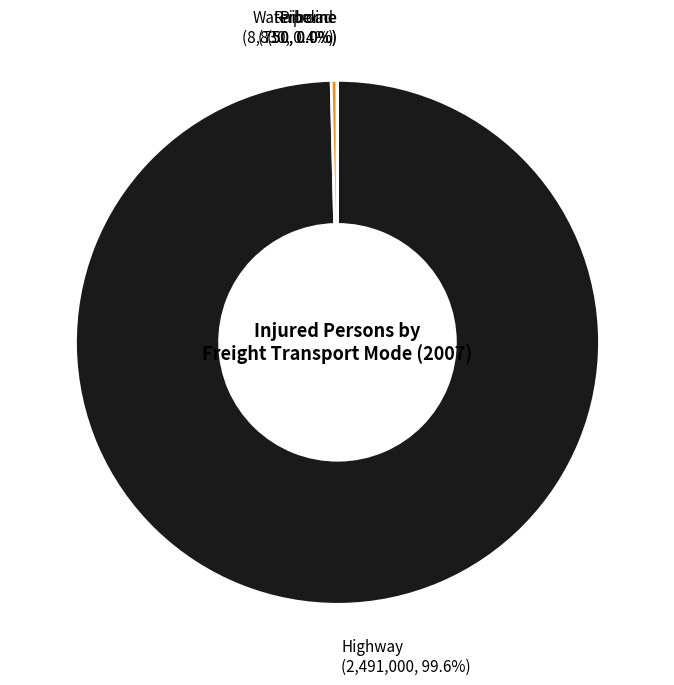

How much of the chart is everything except Highway?

0.4%